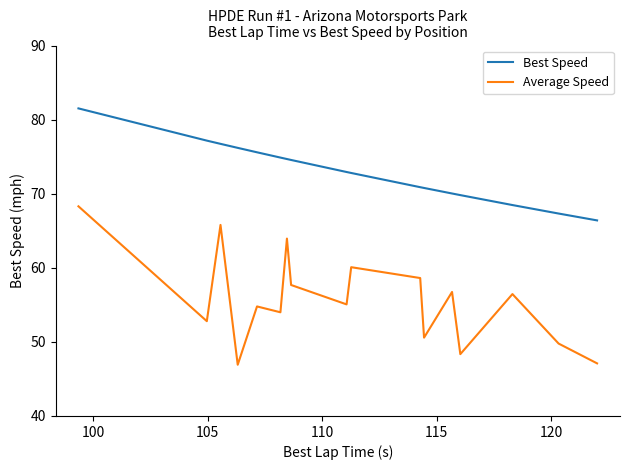

Which series has the widest spread of values?

Average Speed